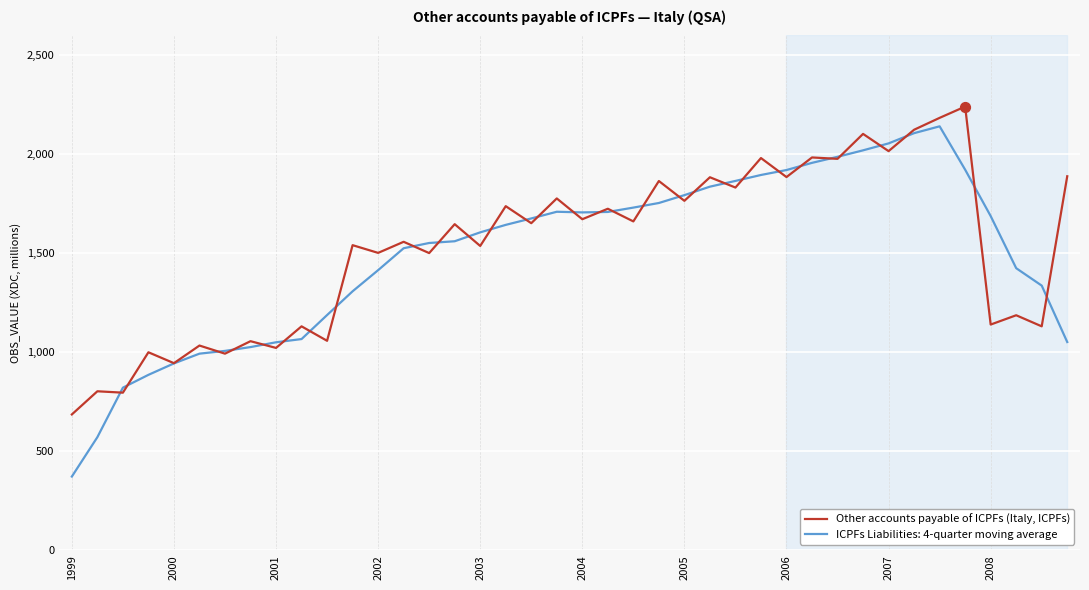

Which series has the widest spread of values?

ICPFs Liabilities: 4-quarter moving average